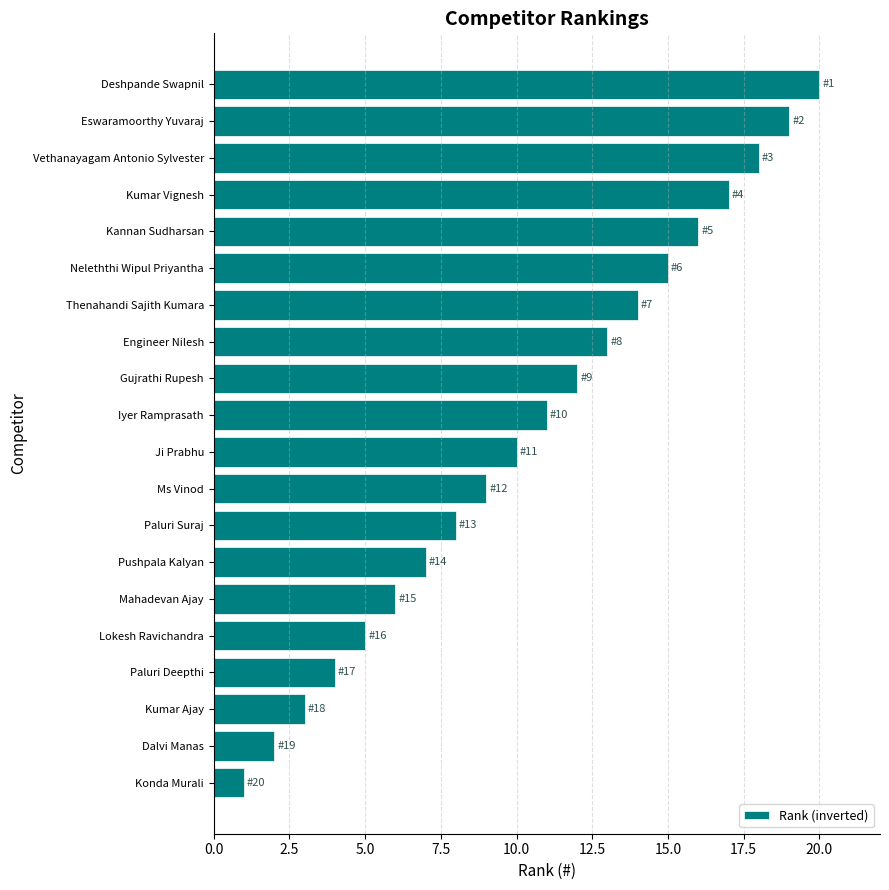

Does the chart contain any negative values?

No